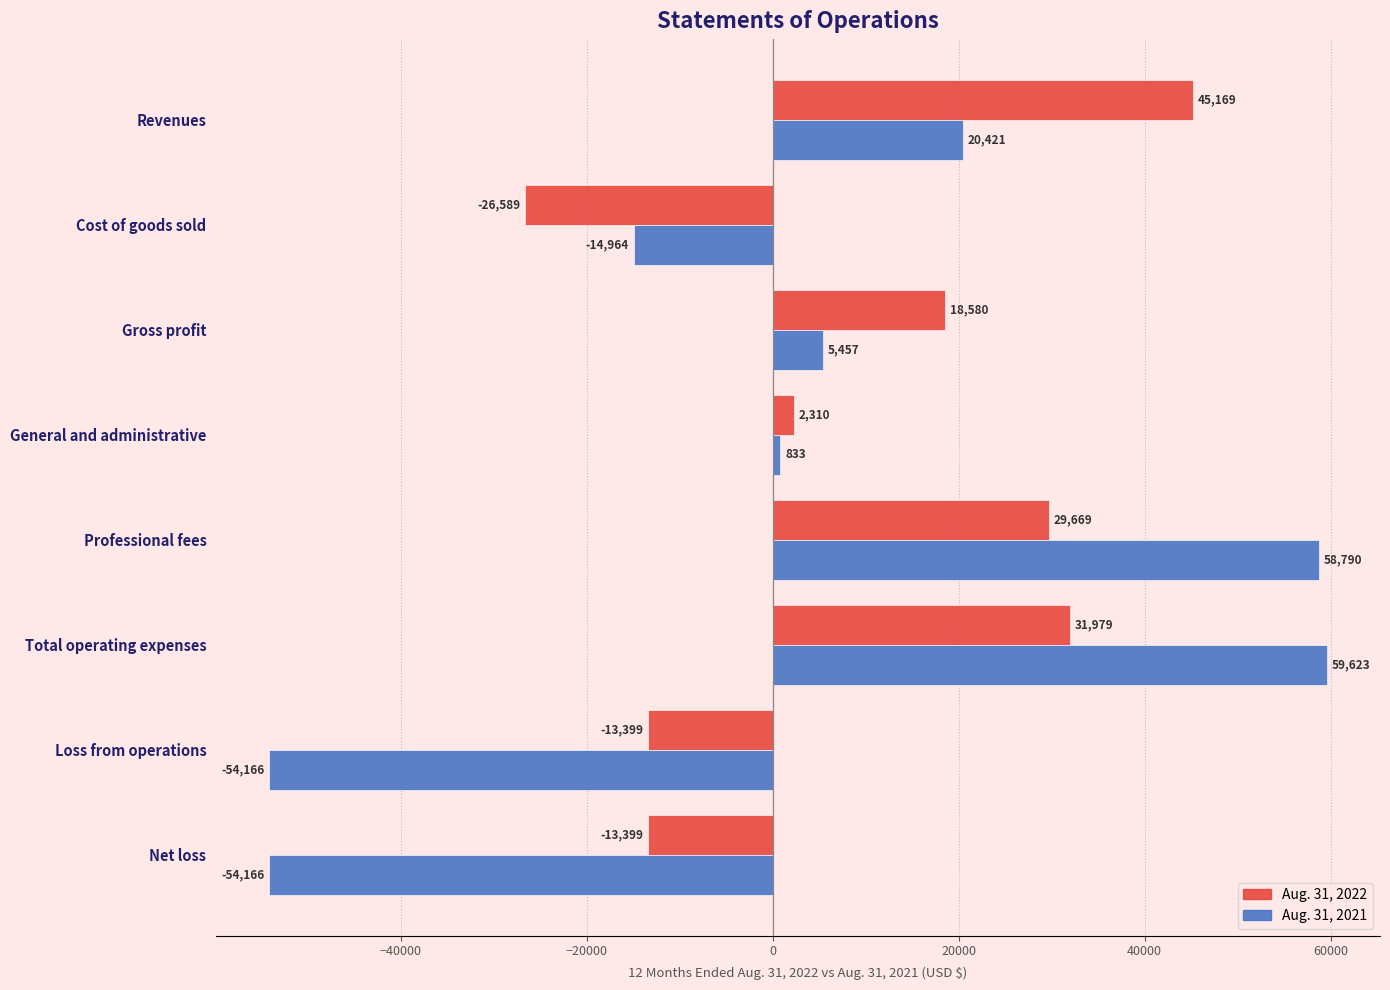

Between Revenues and Gross profit, which series saw the biggest shift?

Aug. 31, 2022